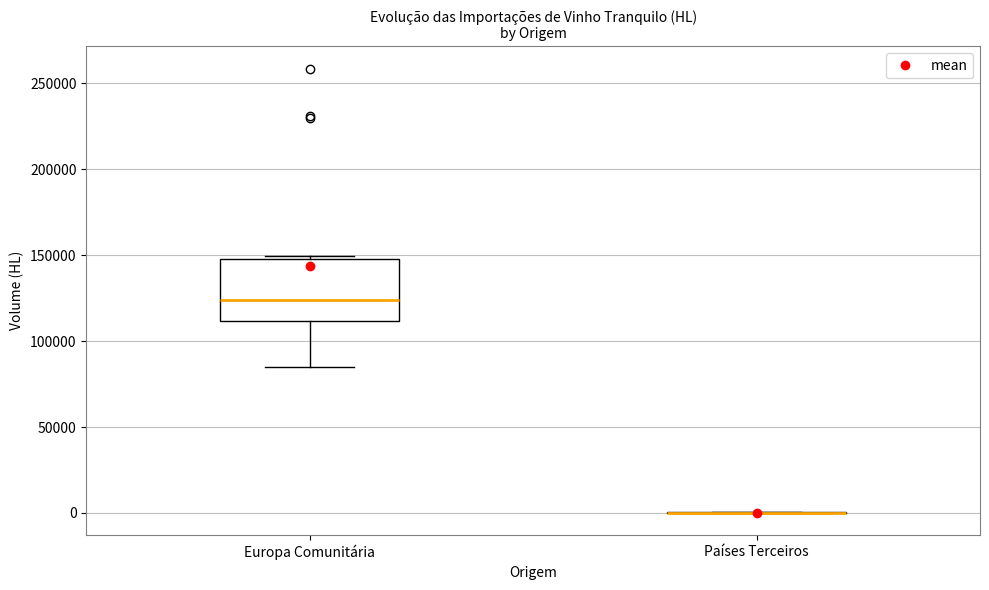

Reading left to right, transcribe this box plot: for each box, give where its median line is, the range the box spans, and where its two whiskers end, as read against the y-axis. The values are not printed on the chart, so give them approximately, as read against the axis.

Europa Comunitária: median 125000, box 110000 to 150000, whiskers 85000 to 150000 (just above the box's upper edge)
Países Terceiros: box collapsed to a line at 0, whiskers 0 to 0